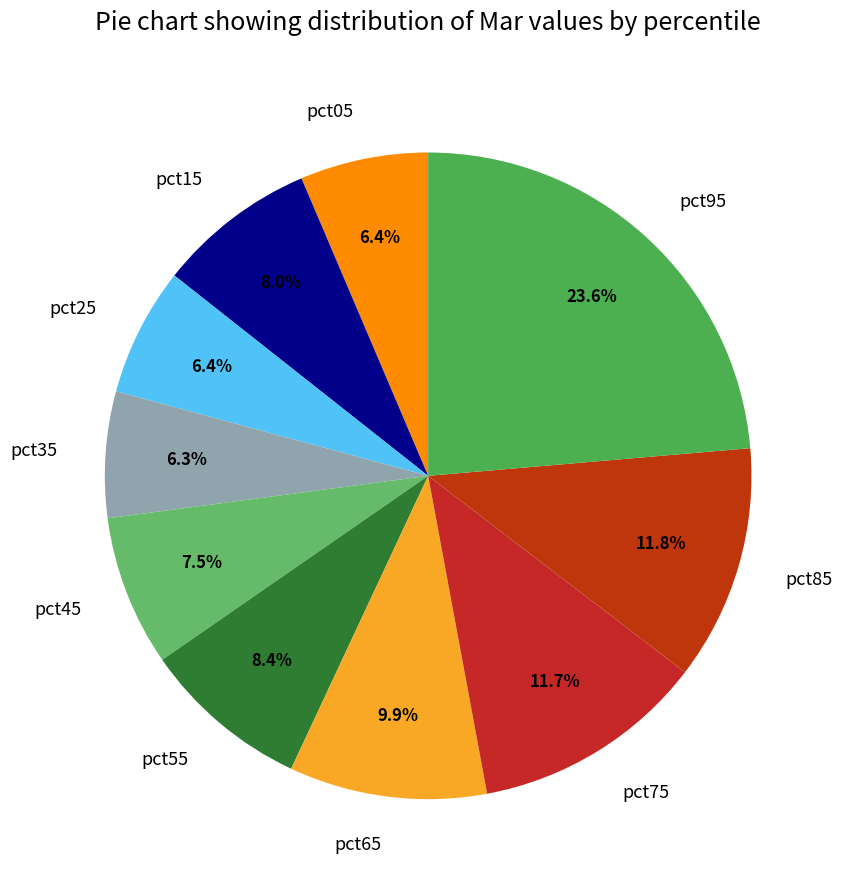

What percentage is the pct15 slice, to the nearest percent?

8%